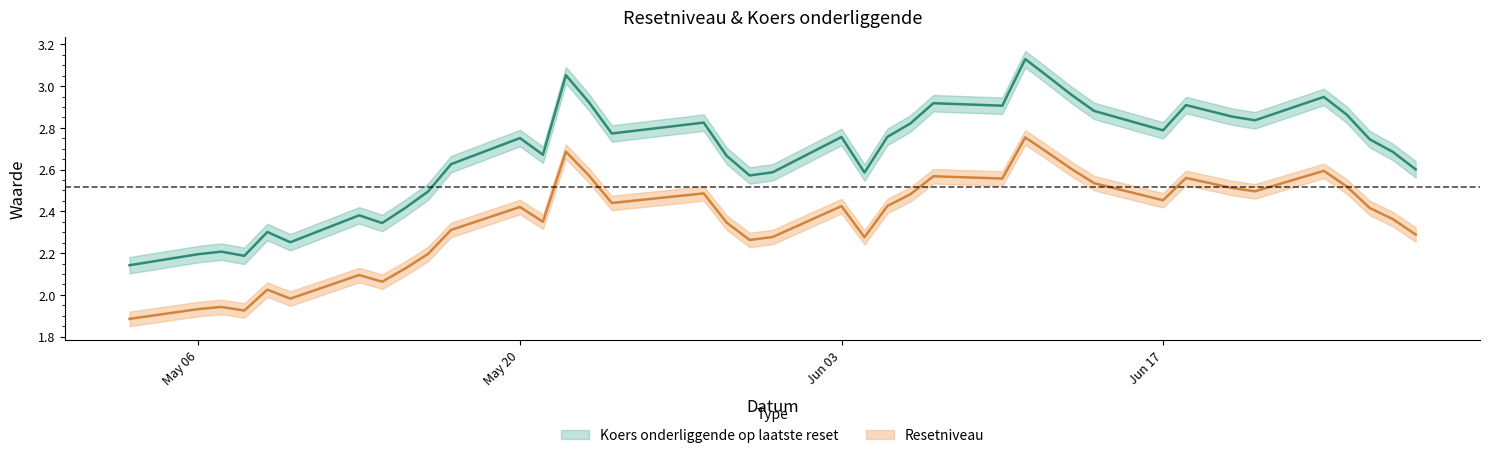

What is the difference between the Koers onderliggende op laatste reset values at 32 and 24?

0.5